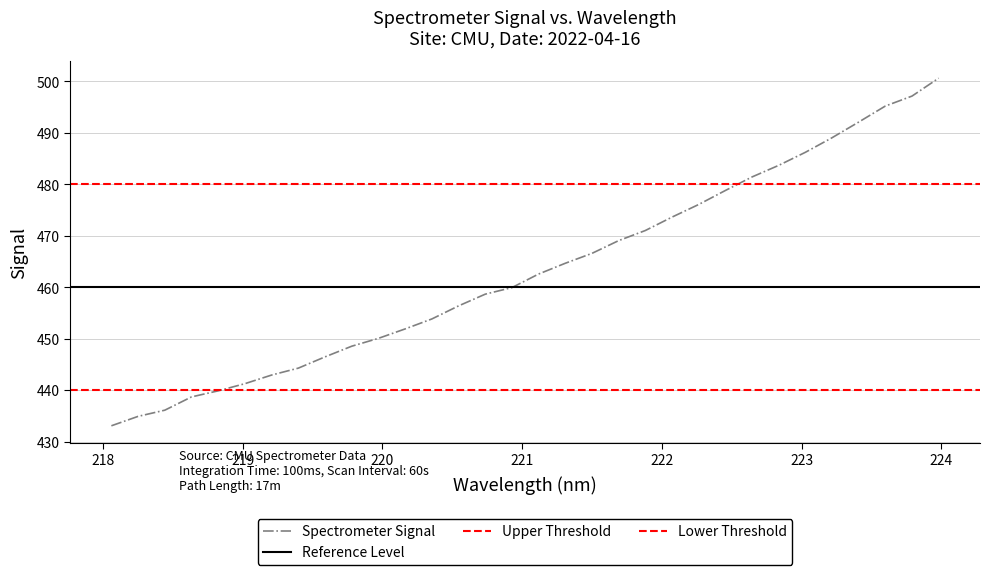

What is the minimum value for Spectrometer Signal?

433.1